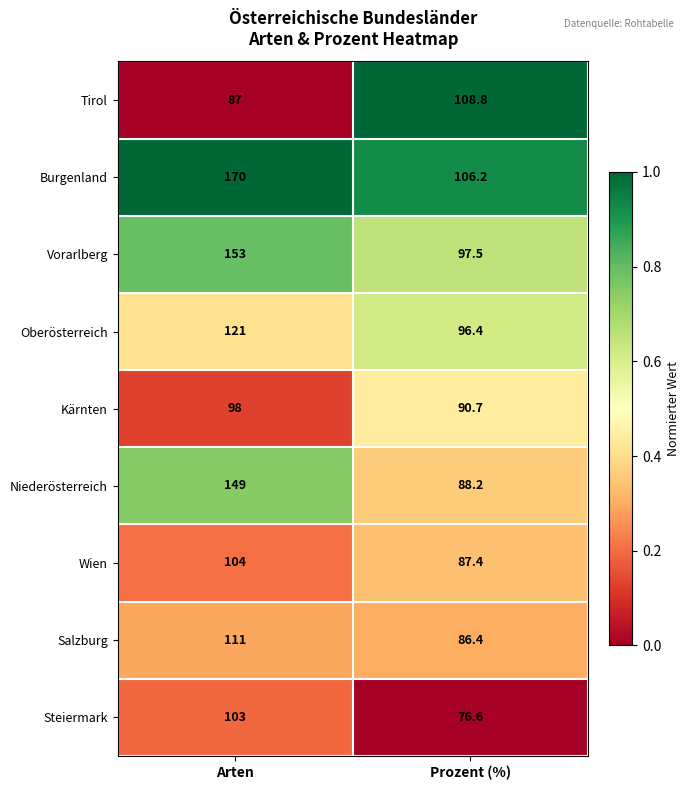

Reading left to right, list all the values displayed in this chart.

Tirol: 87.0	108.8
Burgenland: 170.0	106.2
Vorarlberg: 153.0	97.5
Oberösterreich: 121.0	96.4
Kärnten: 98.0	90.7
Niederösterreich: 149.0	88.2
Wien: 104.0	87.4
Salzburg: 111.0	86.4
Steiermark: 103.0	76.6